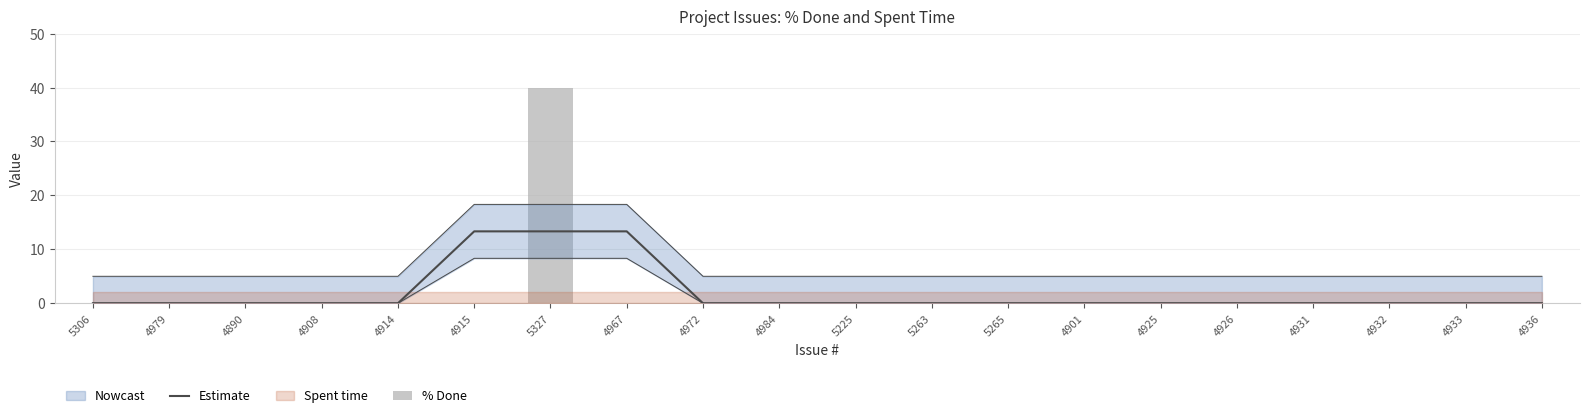

Which series has the widest spread of values?

% Done